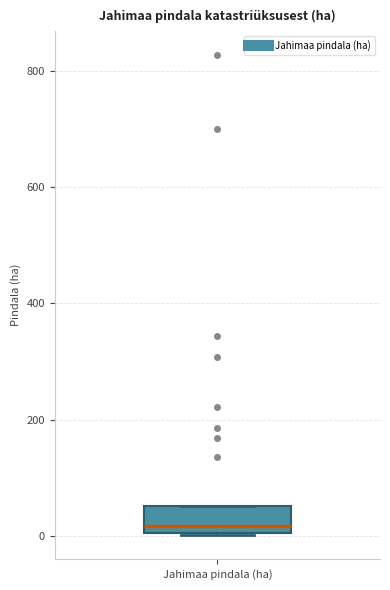

Transcribe this box plot: give where the median line is, the range the box spans, and where the two whiskers end, as read against the y-axis. The values are not printed on the chart, so give them approximately, as read against the axis.

median 20, box 0 to 60, whiskers 0 to 60